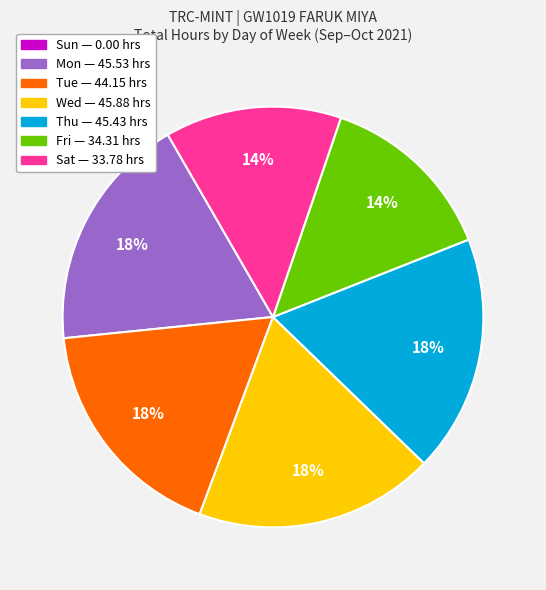

To the nearest percent, what is the difference between the largest and smallest slice percentages?

18%